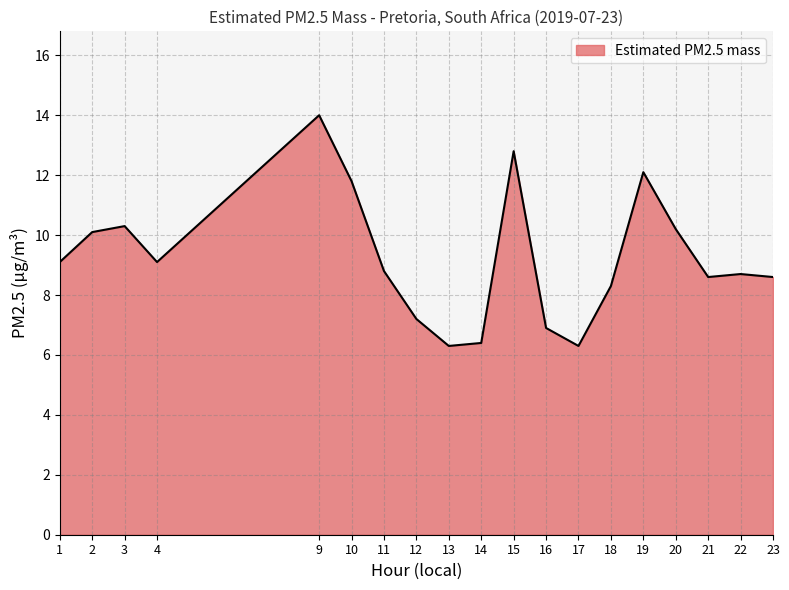

Where is the first local maximum?

3